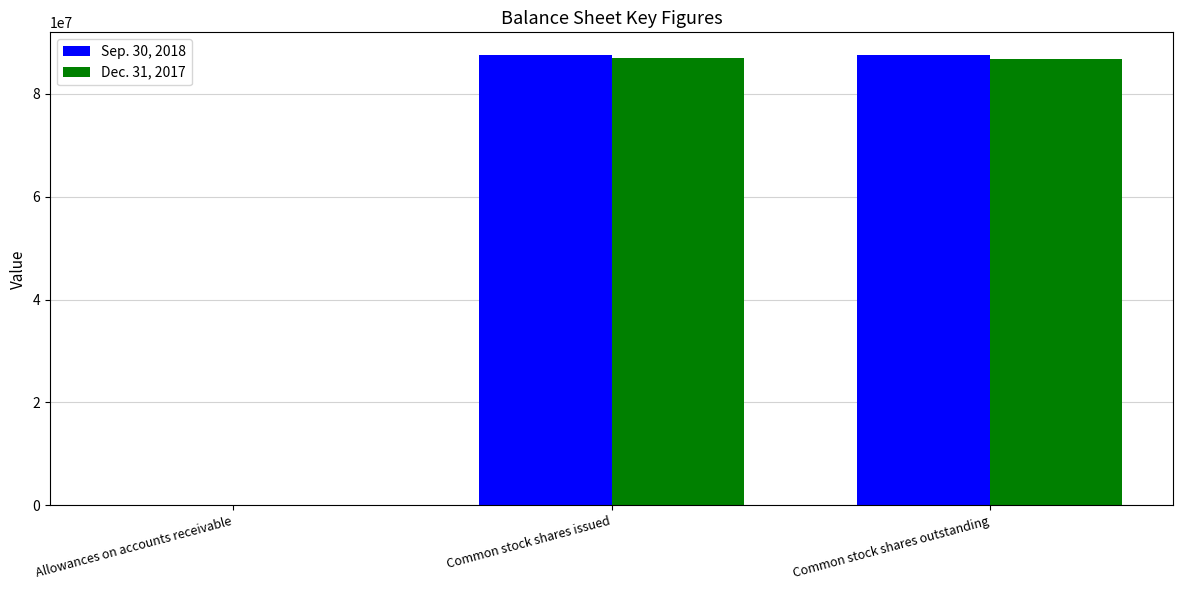

True or false: Sep. 30, 2018 has a value of 129684269 at Common stock shares outstanding.

False